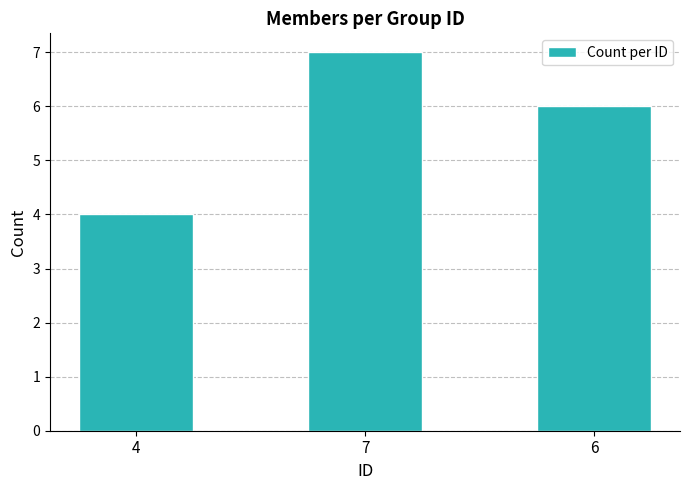

How many bars are there in total?

3